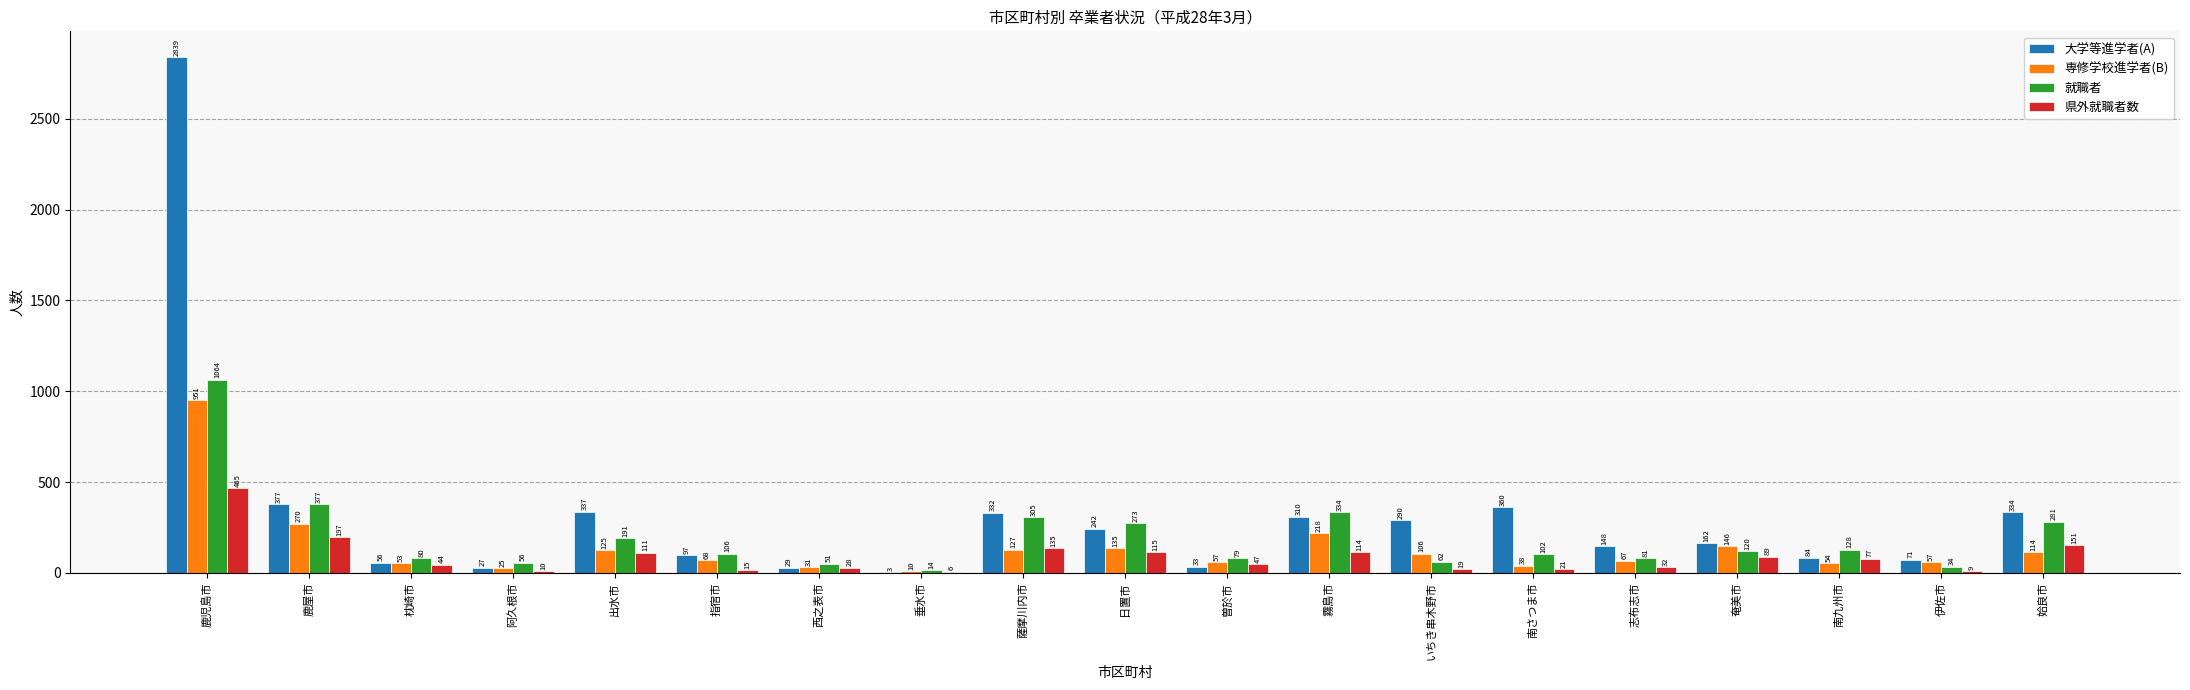

How many data points does each series have?

19